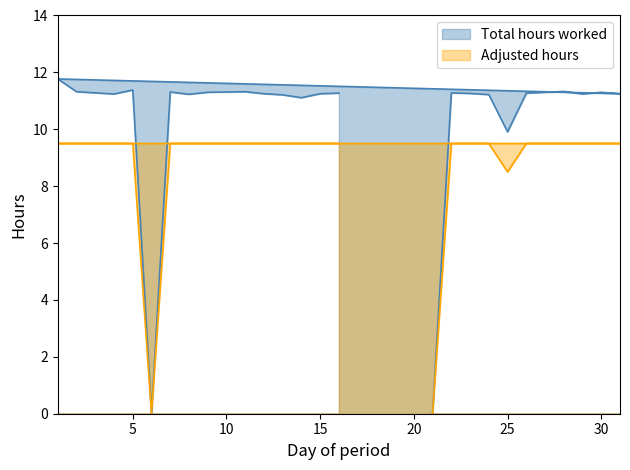

Which series has the largest total across all categories?

Total hours worked